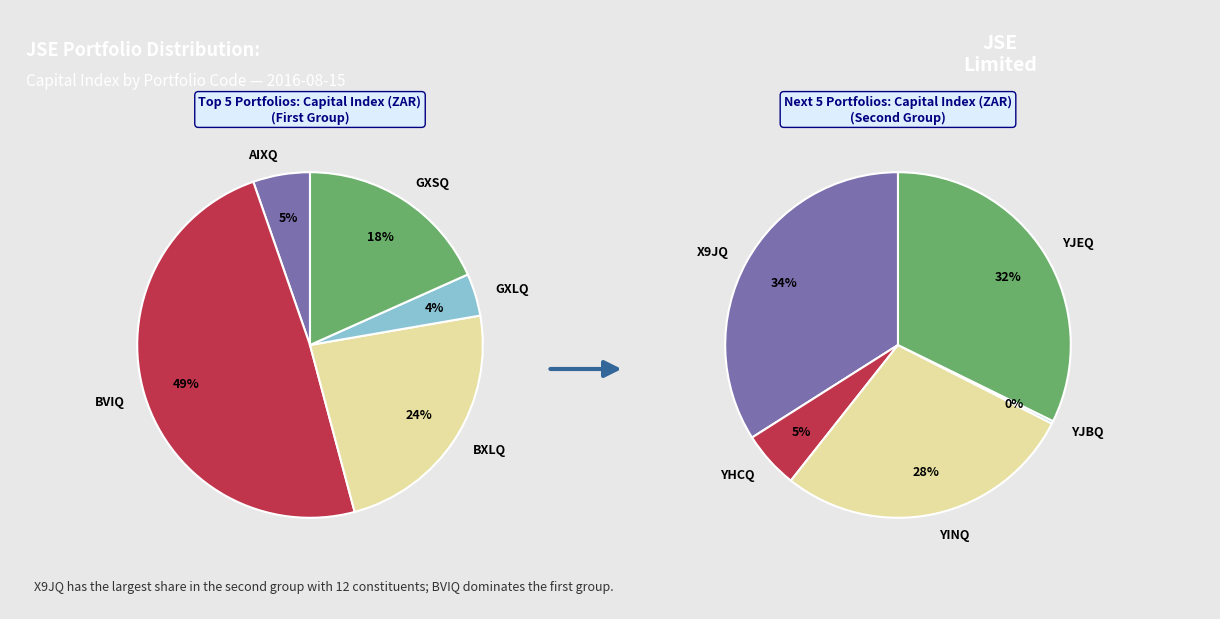

Count the number of slices in the pie.

10